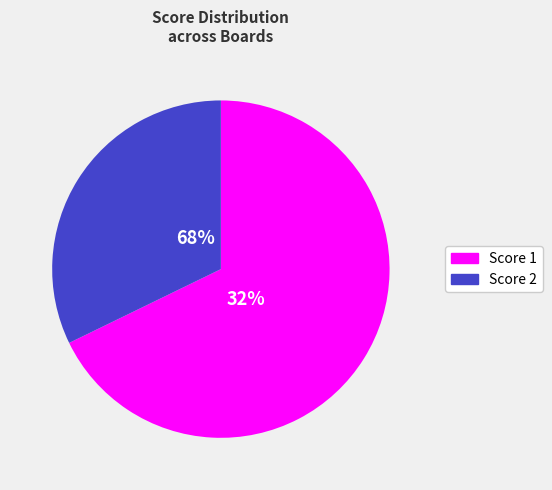

Which category has the smallest portion of the pie?

2